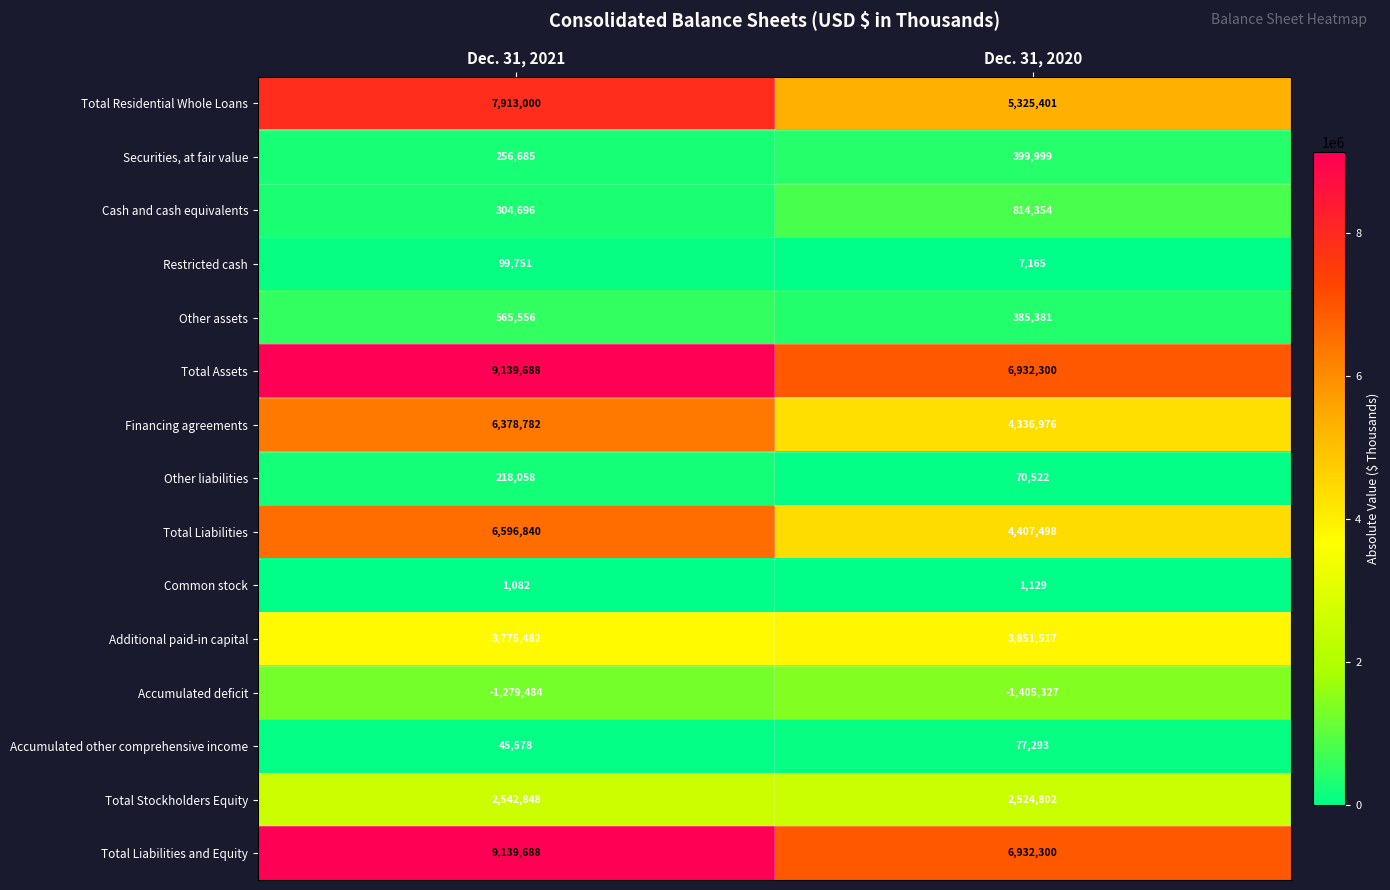

At which category is the sum across all series the highest?

Dec. 31, 2021